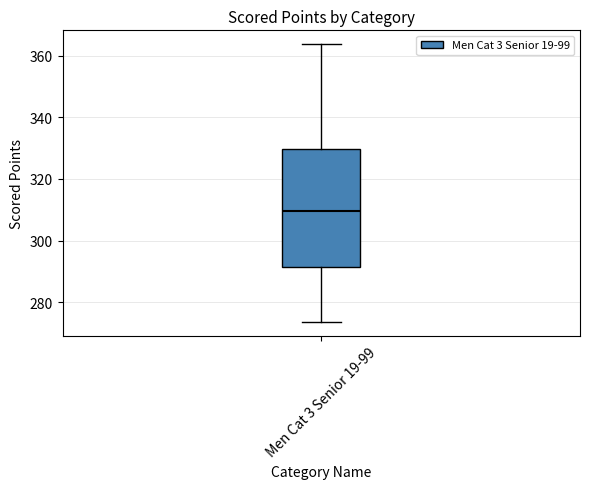

Read this box plot against the y-axis: the position of the median line, the range covered by the box, and the ends of both whiskers. The values are not printed on the chart, so give them approximately, as read against the axis.

median 310, box 292 to 330, whiskers 274 to 364